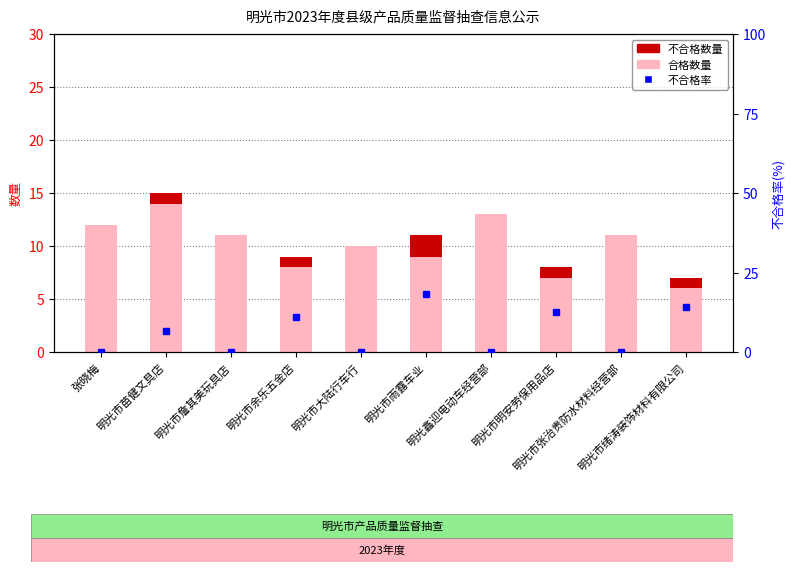

At which label does 不合格率 reach its peak?

明光市雨露车业